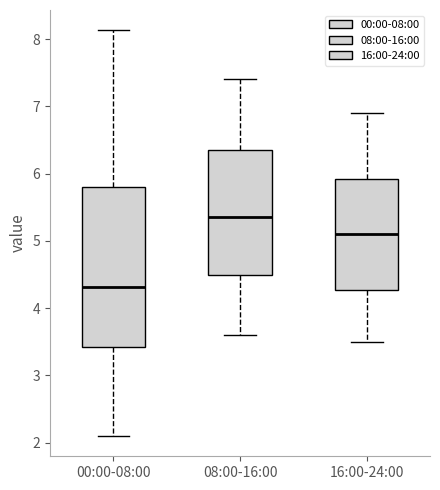

Which box is the tallest, from its lower edge to its upper edge?

00:00-08:00